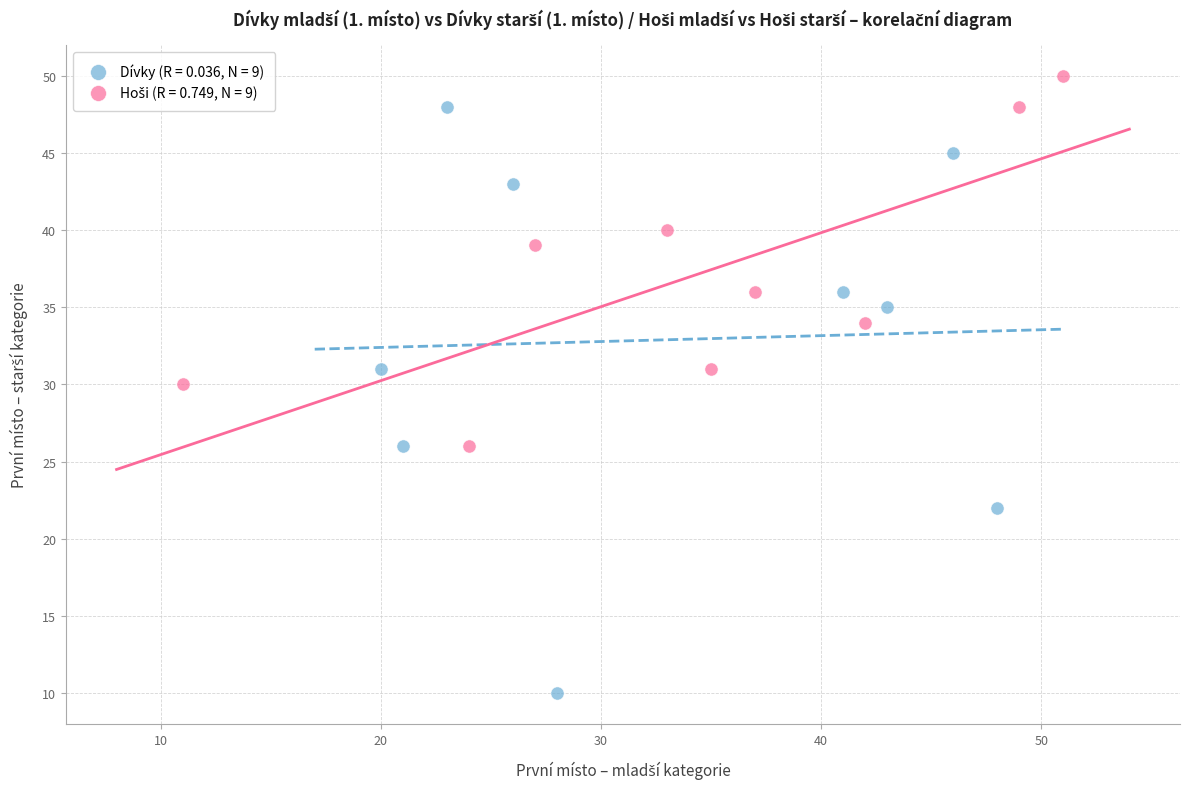

Which series has the widest spread of Y values?

Dívky (R = 0.036, N = 9)